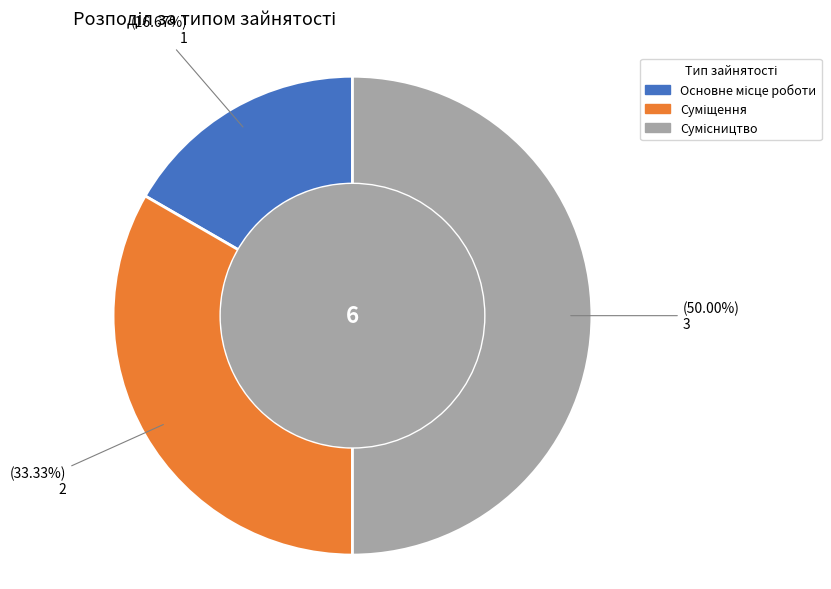

Count the number of slices in the pie.

3